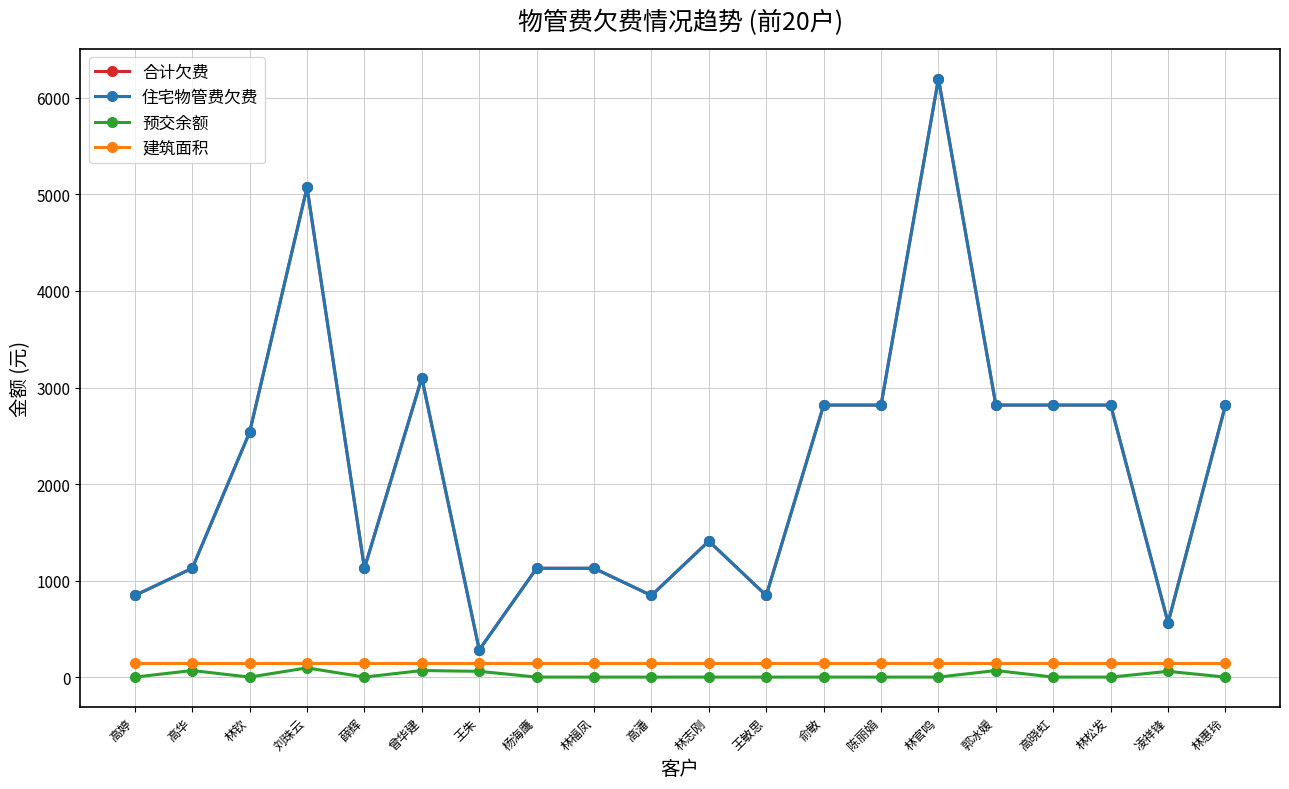

At 俞敏, list the series in order from smallest to largest.

预交余额, 建筑面积, 合计欠费, 住宅物管费欠费